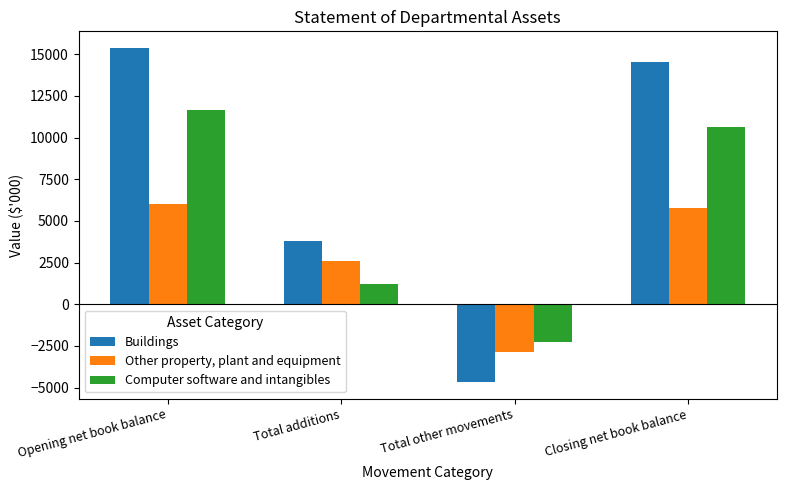

What is the difference between the maximum and minimum values in the Computer software and intangibles series?

13929